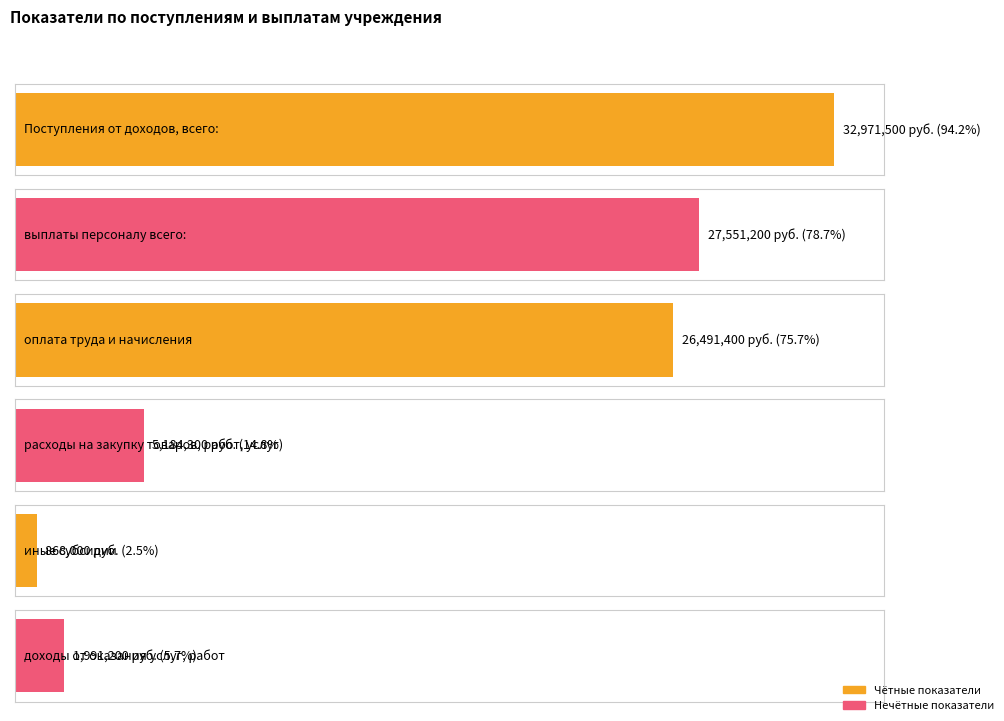

Reading left to right, transcribe all the data shown in this chart.

32971500	27551200	26491400	5184300	868000	1991200